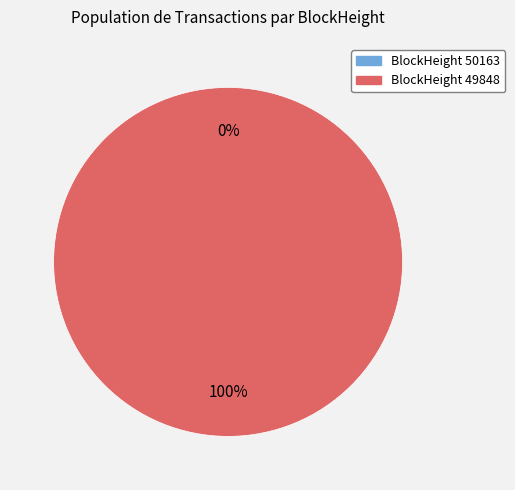

What is the change in value from 50163 to 49848?

+8358